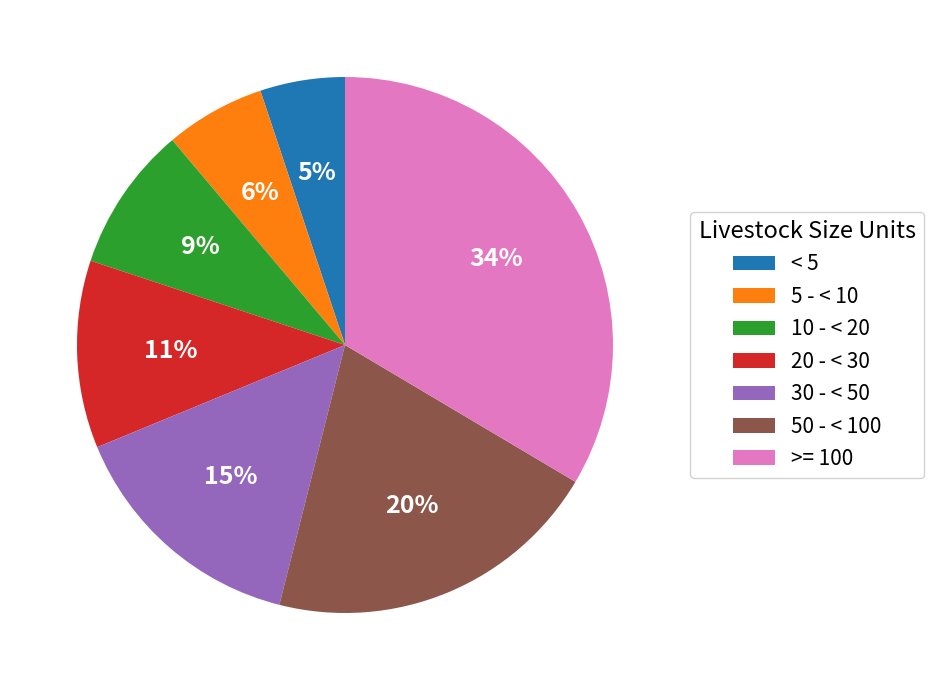

Combined, do >= 100 and 20 - < 30 account for over 50%?

No